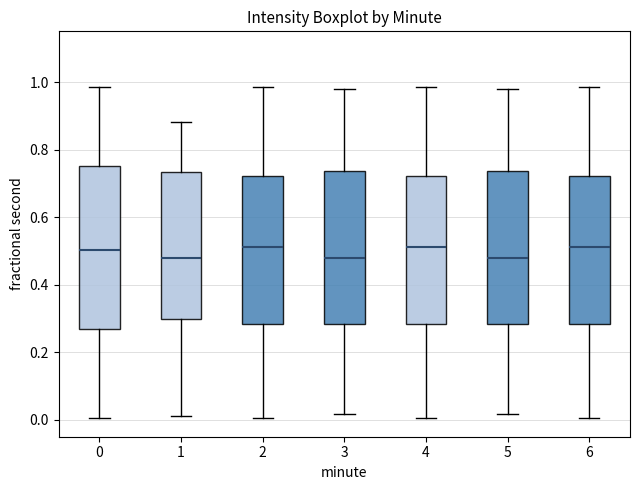

Comparing the boxes themselves (not the whiskers), which one is the tallest?

0